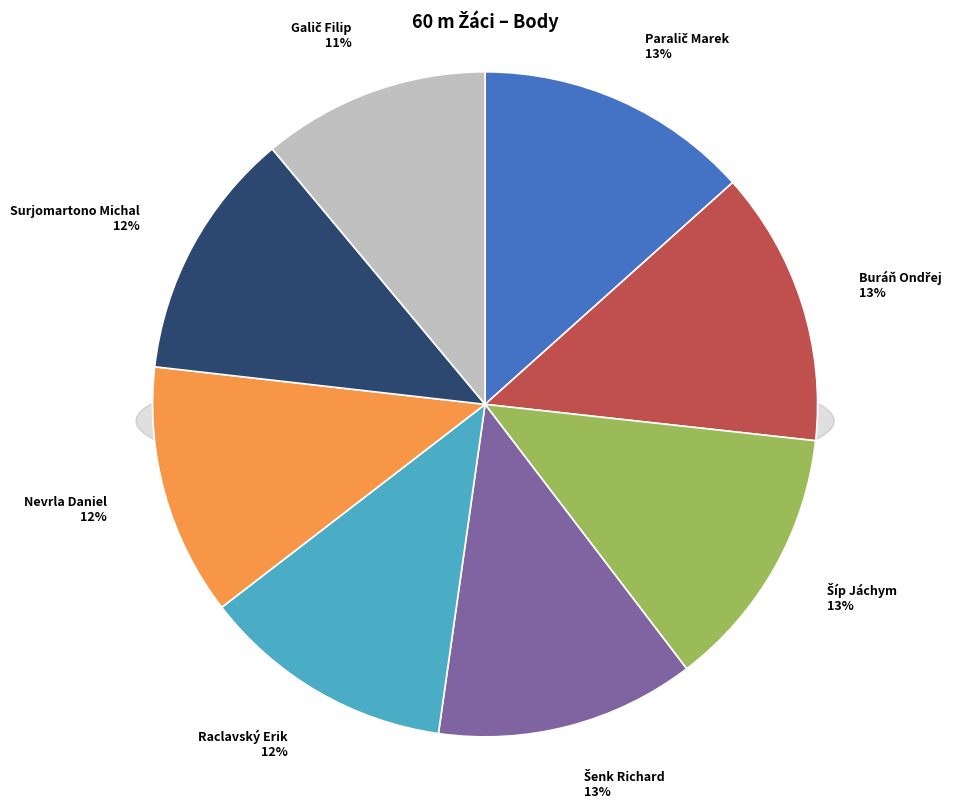

How many slices are in this pie chart?

8